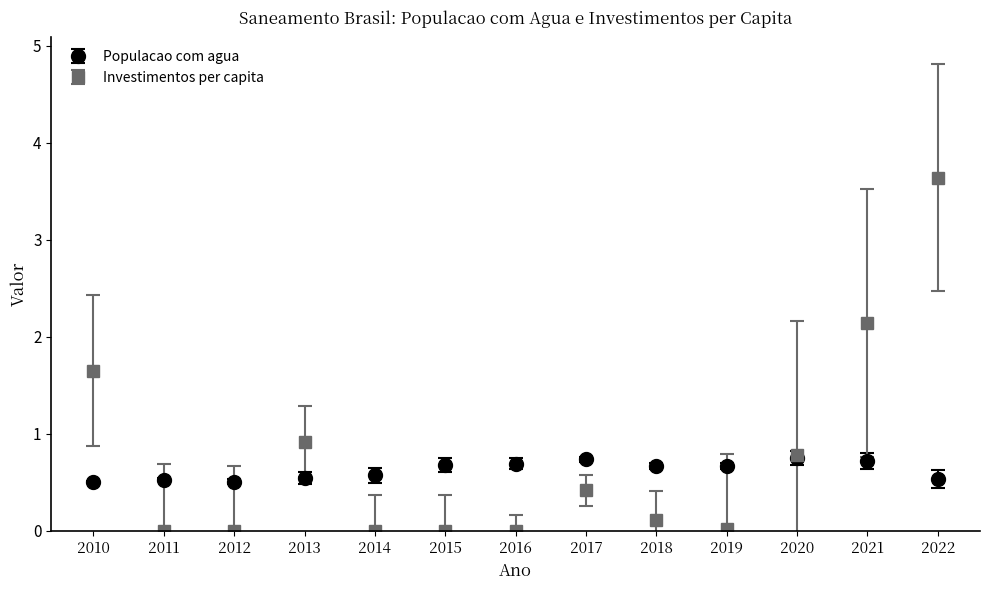

Which series has the widest spread of values?

Investimentos per capita